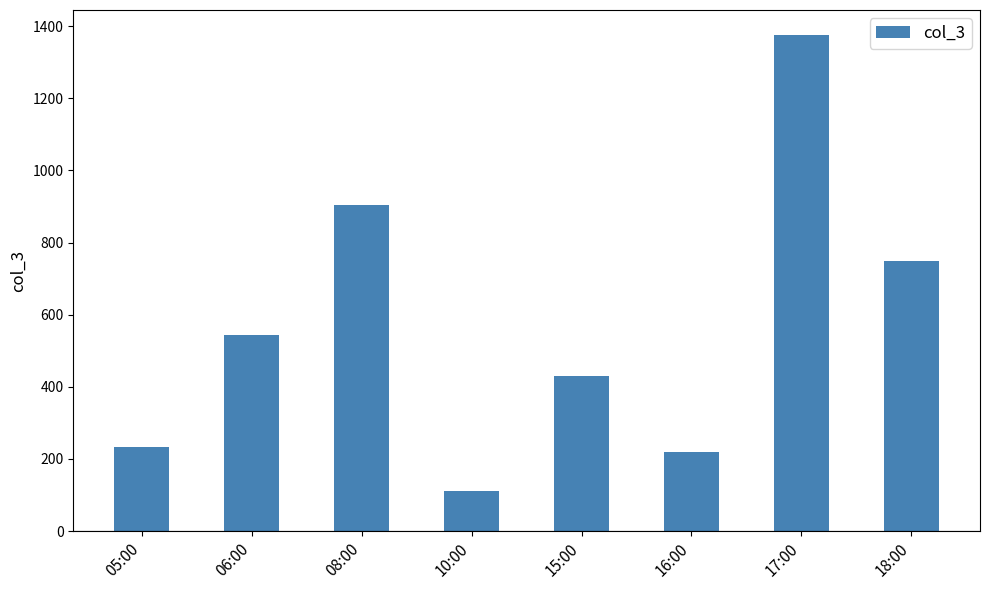

What is the difference between the second highest and second lowest values?

685